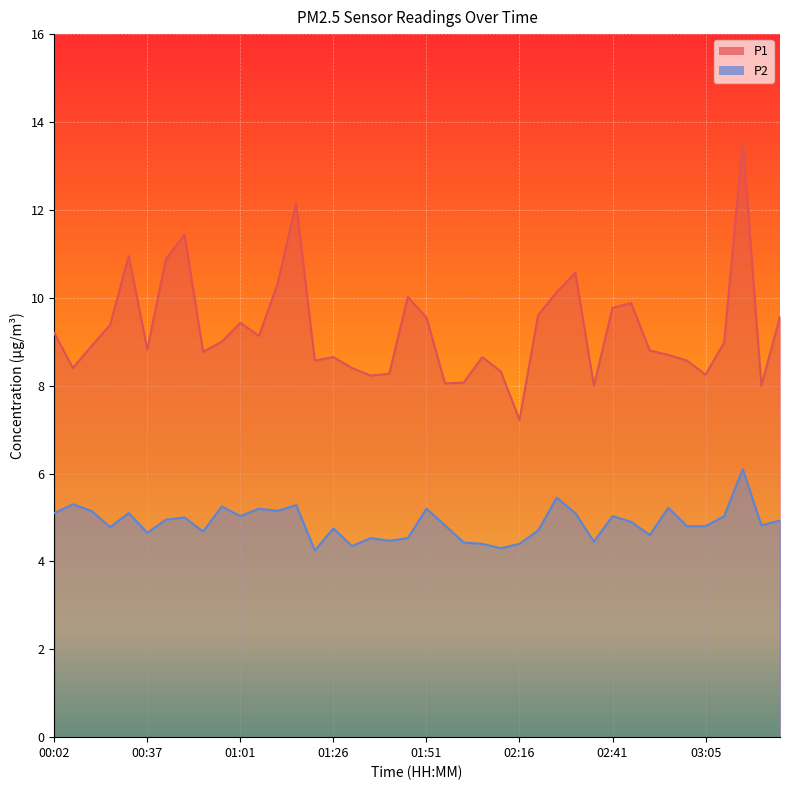

At which category does P2 reach its first local peak?

00:12